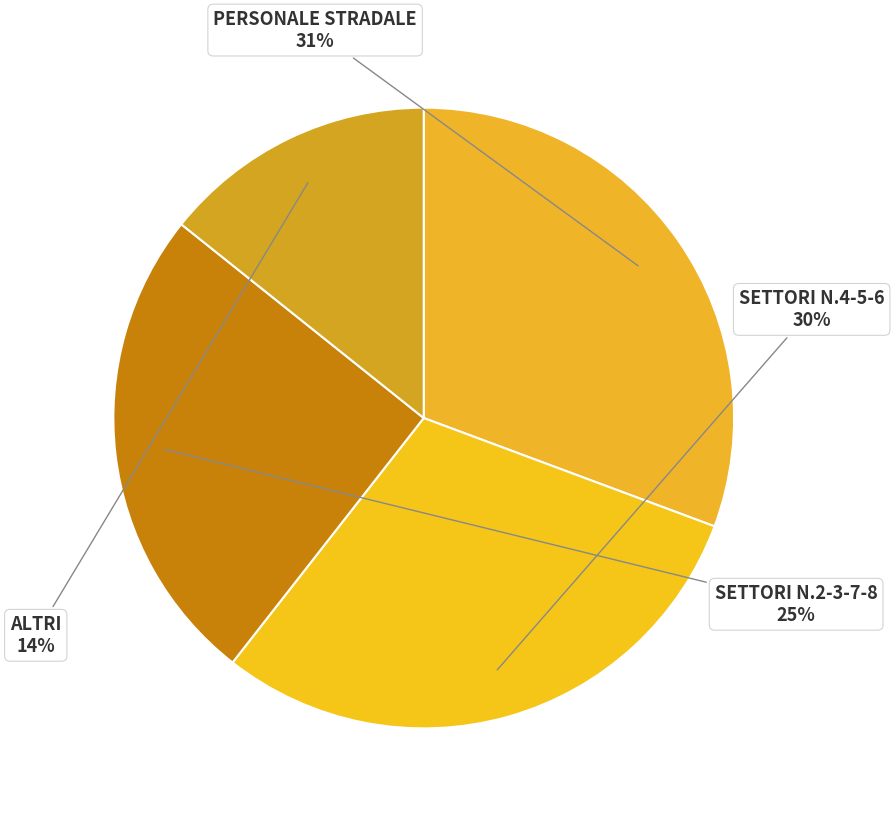

Which slice is the smallest?

ALTRI